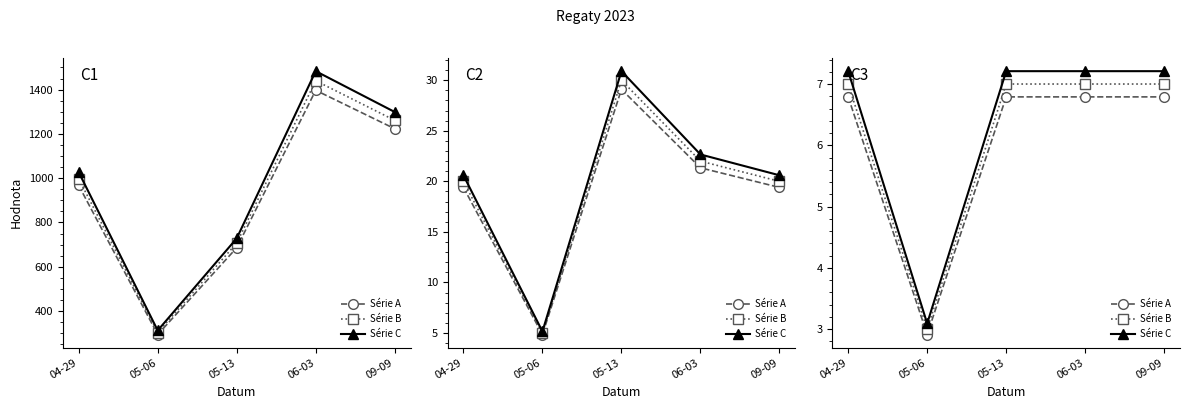

What is the sum of all Série A values?

30.1